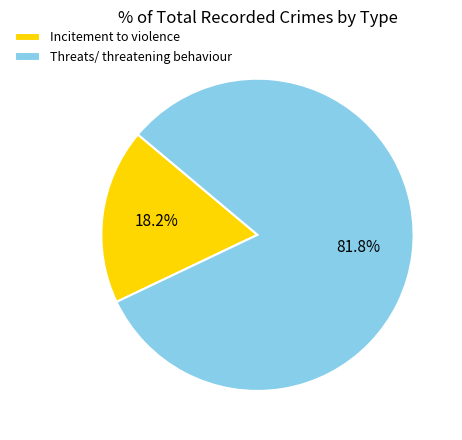

How much of the chart is everything except Incitement to violence?

81.8%